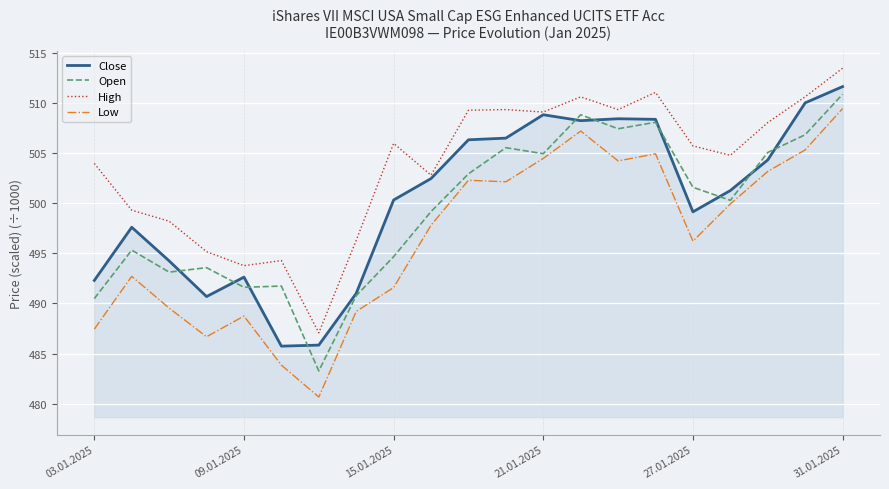

Which series has the largest range (max minus min)?

Low